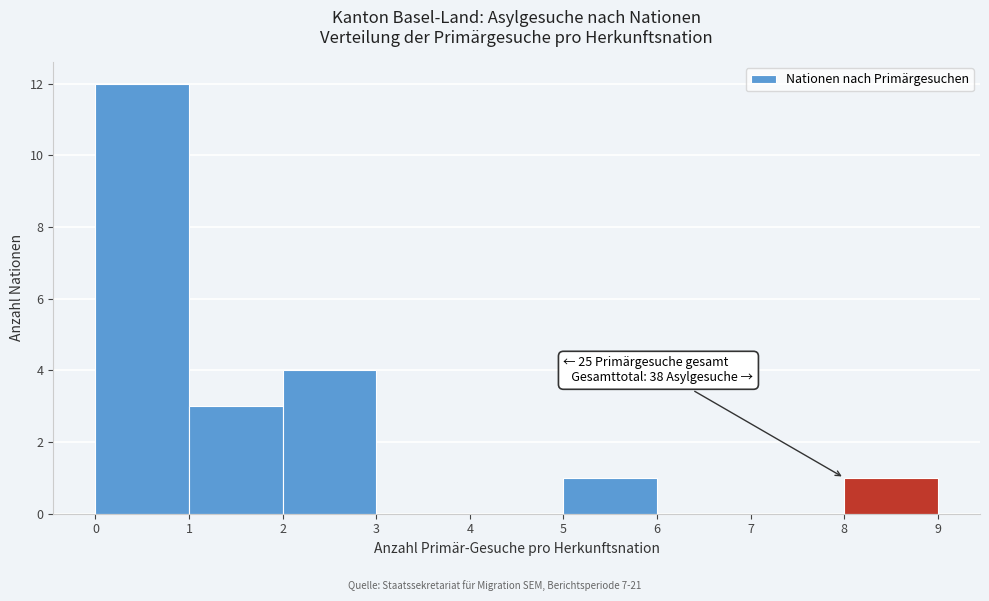

Which range on the x-axis has the tallest bar?

0 to 1